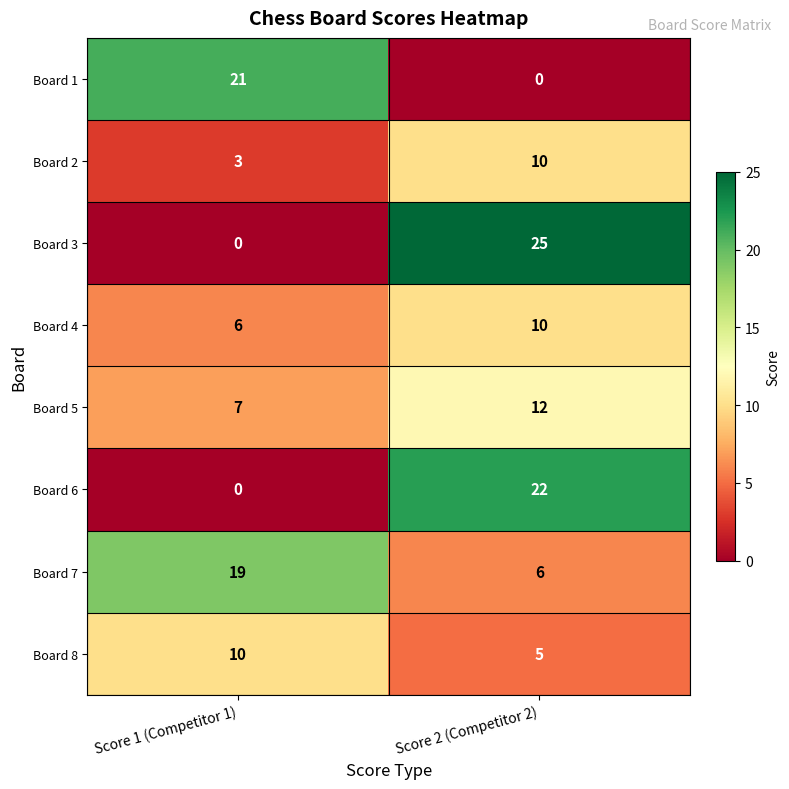

Reading left to right, transcribe all the data shown in this chart.

Board 1: Score 1 (Competitor 1)=21	Score 2 (Competitor 2)=0
Board 2: Score 1 (Competitor 1)=3	Score 2 (Competitor 2)=10
Board 3: Score 1 (Competitor 1)=0	Score 2 (Competitor 2)=25
Board 4: Score 1 (Competitor 1)=6	Score 2 (Competitor 2)=10
Board 5: Score 1 (Competitor 1)=7	Score 2 (Competitor 2)=12
Board 6: Score 1 (Competitor 1)=0	Score 2 (Competitor 2)=22
Board 7: Score 1 (Competitor 1)=19	Score 2 (Competitor 2)=6
Board 8: Score 1 (Competitor 1)=10	Score 2 (Competitor 2)=5